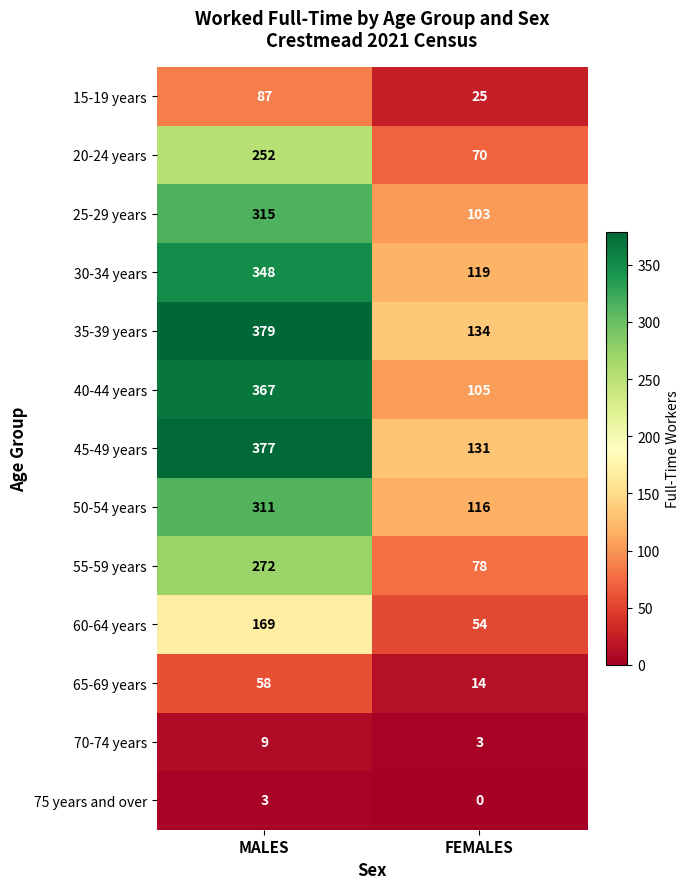

What is the difference between the maximum and minimum values in the 30-34 years series?

229